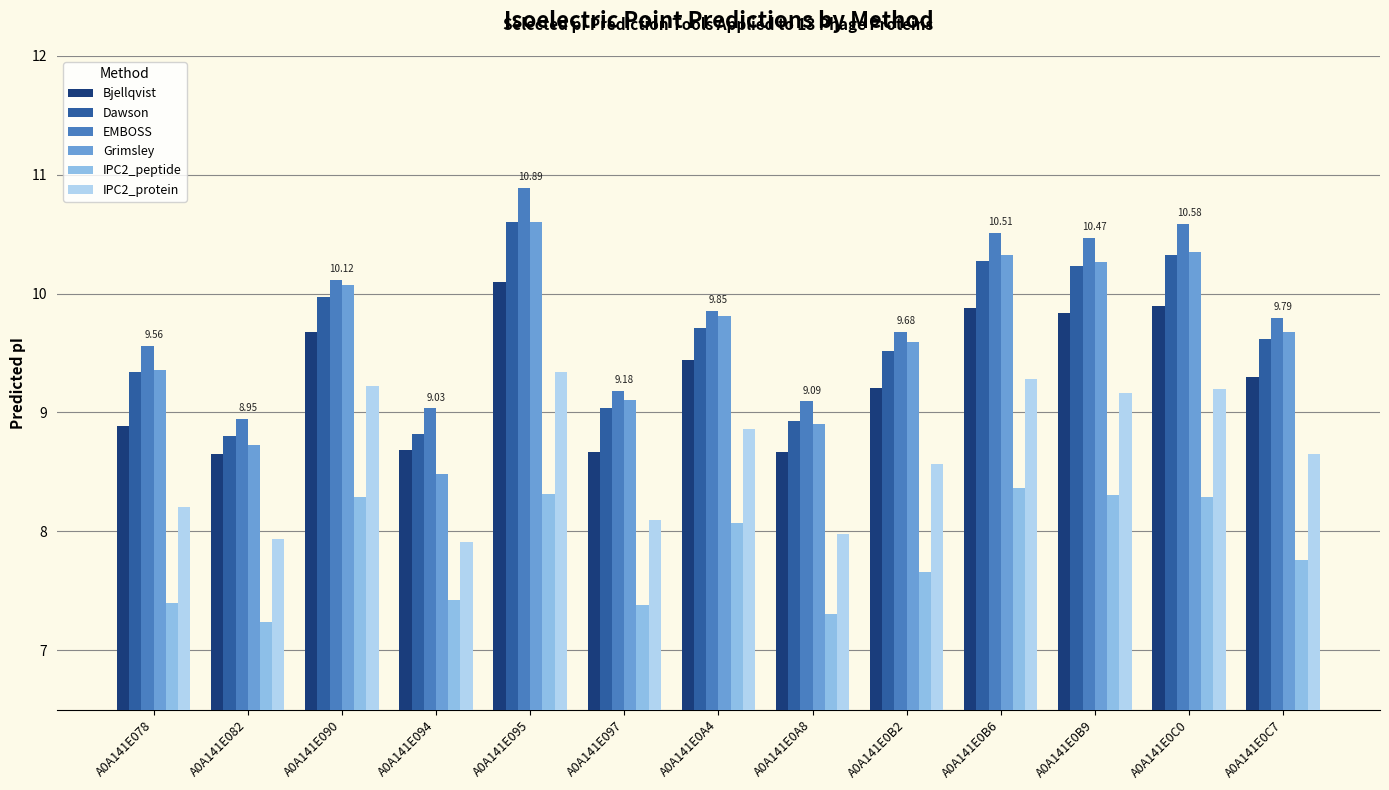

What is the sum of all IPC2_protein values?

112.4